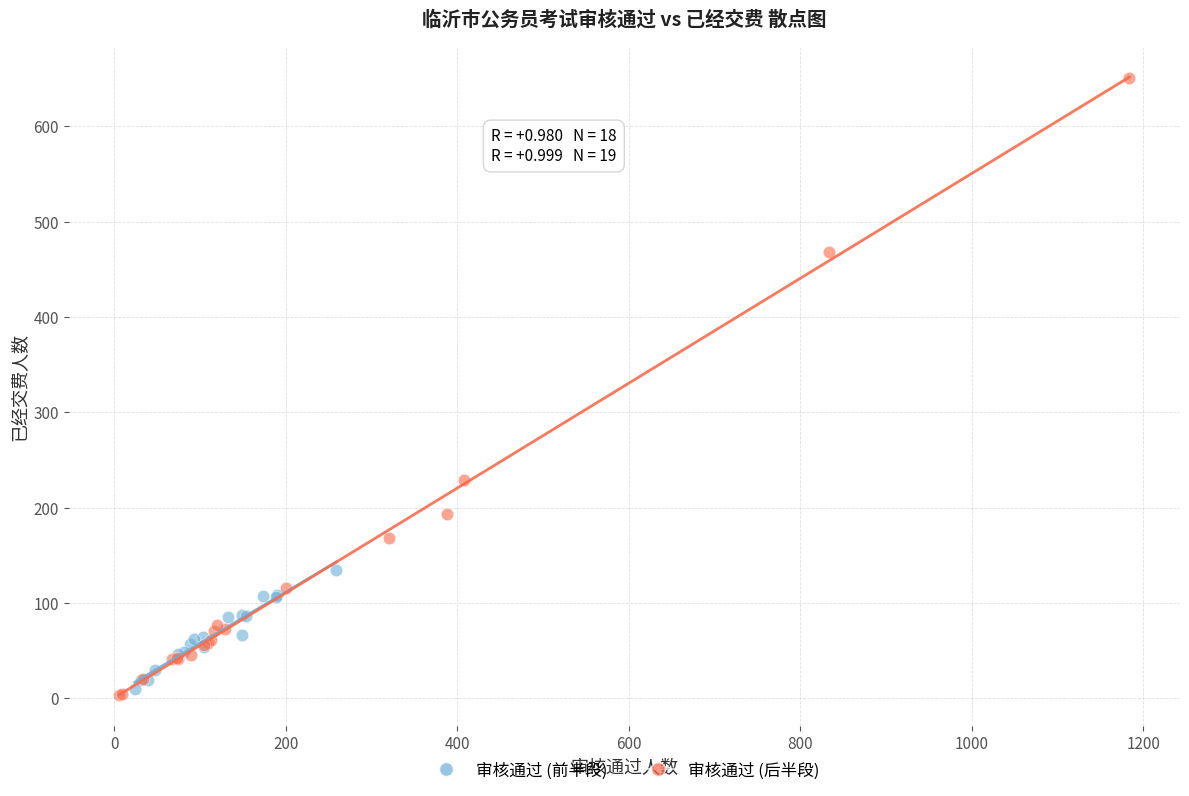

Which series contains the lowest Y value?

审核通过 (后半段)